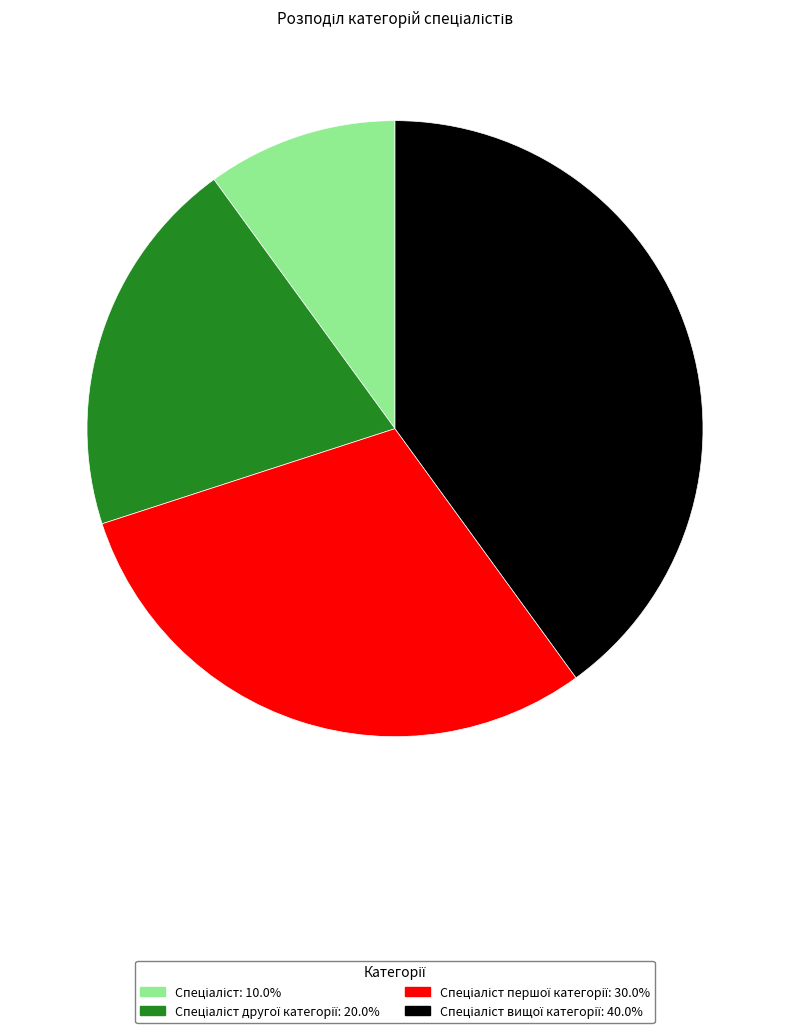

Is there any slice that represents more than half of the pie?

No